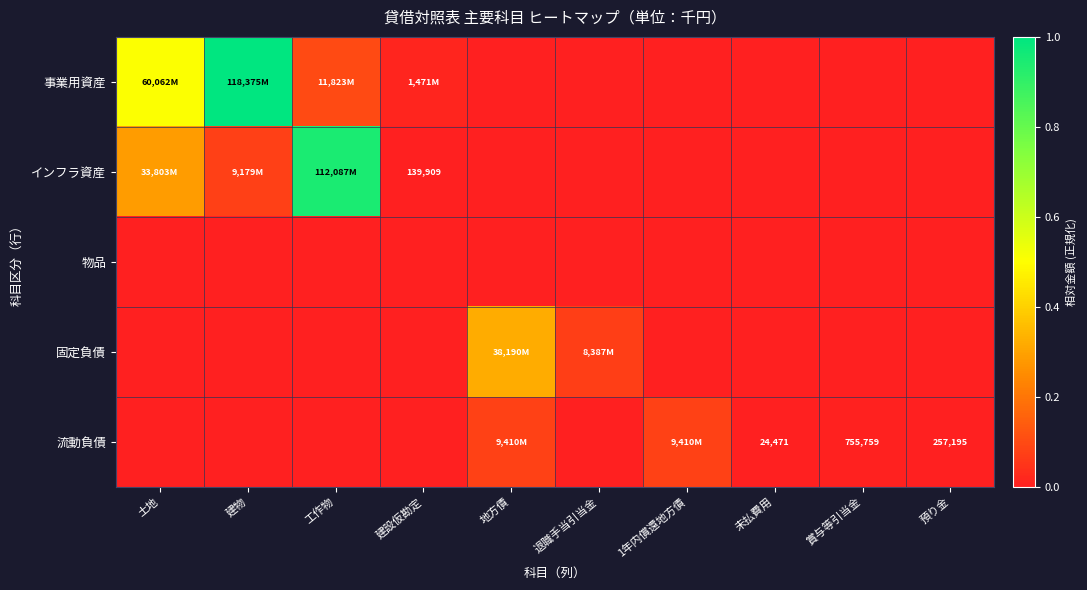

Which series has the largest total across all categories?

事業用資産